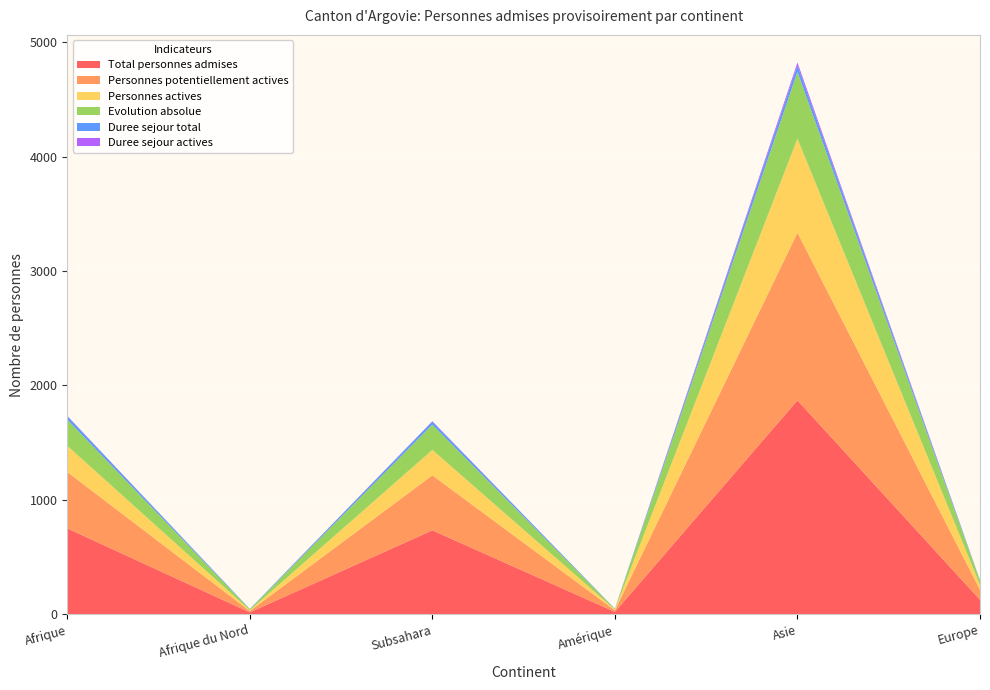

Reading left to right, what are all the values shown in this chart?

Total personnes admises: Afrique=751	Afrique du Nord=17	Subsahara=734	Amérique=21	Asie=1870	Europe=127
Personnes potentiellement actives: Afrique=493	Afrique du Nord=12	Subsahara=481	Amérique=14	Asie=1465	Europe=88
Personnes actives: Afrique=229	Afrique du Nord=7	Subsahara=222	Amérique=7	Asie=822	Europe=42
Evolution absolue: Afrique=229	Afrique du Nord=8	Subsahara=221	Amérique=5	Asie=584	Europe=36
Duree sejour total: Afrique=30	Afrique du Nord=3	Subsahara=27	Amérique=2	Asie=58	Europe=5
Duree sejour actives: Afrique=3	Afrique du Nord=0	Subsahara=3	Amérique=0	Asie=24	Europe=0